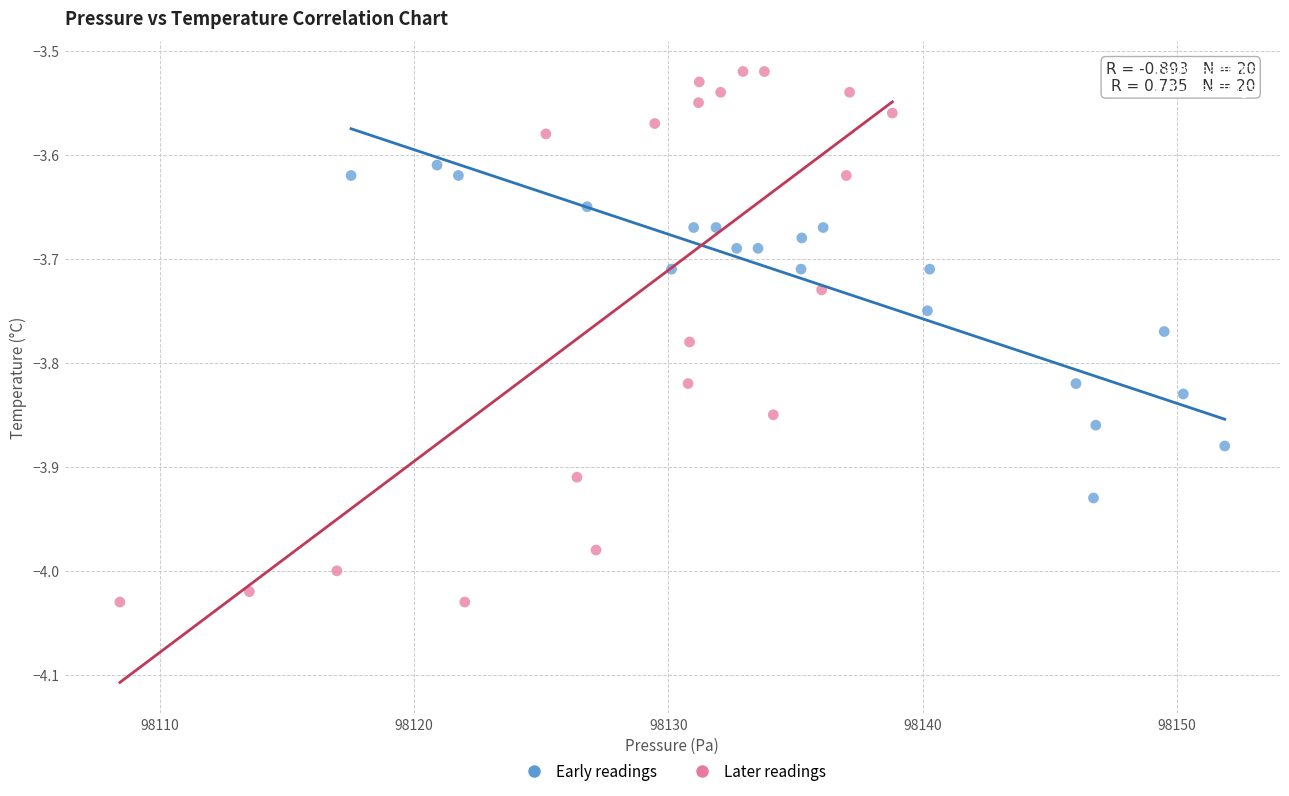

Which series contains the highest Y value?

Later readings